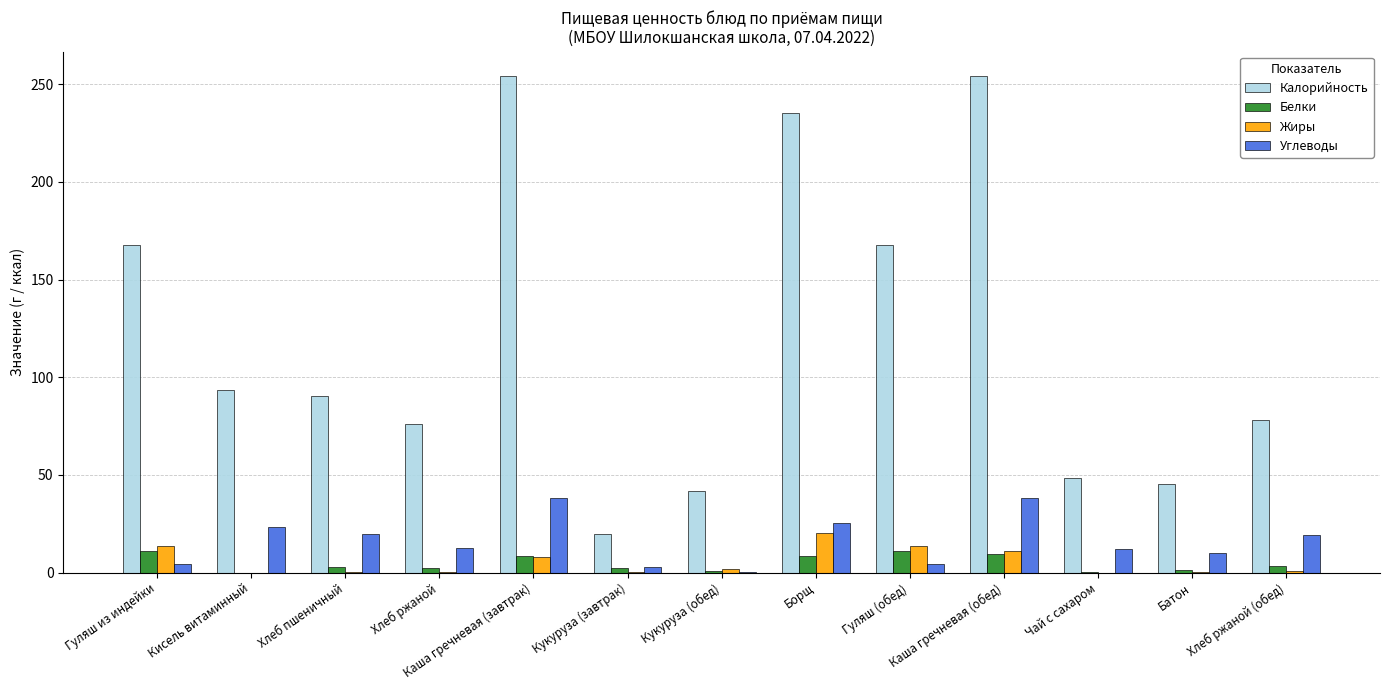

Are the bars horizontal?

No